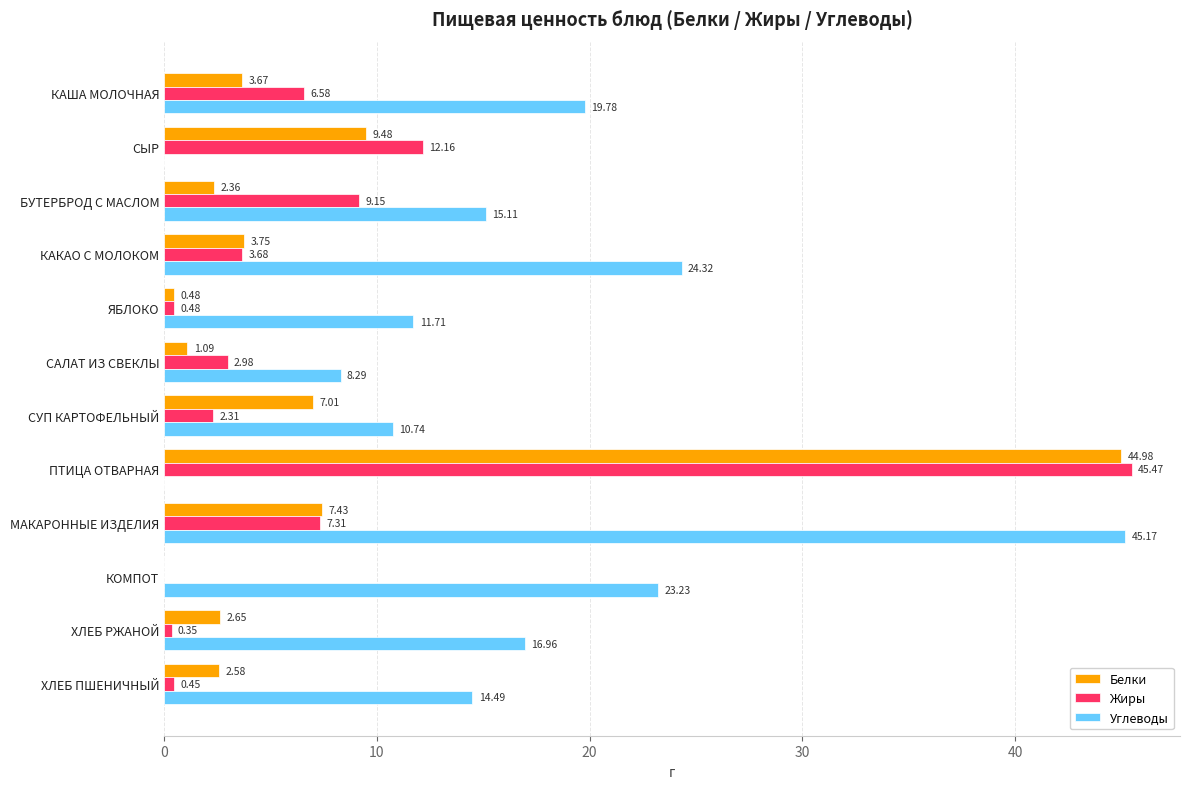

What are all the series names shown in the legend?

Белки, Жиры, Углеводы